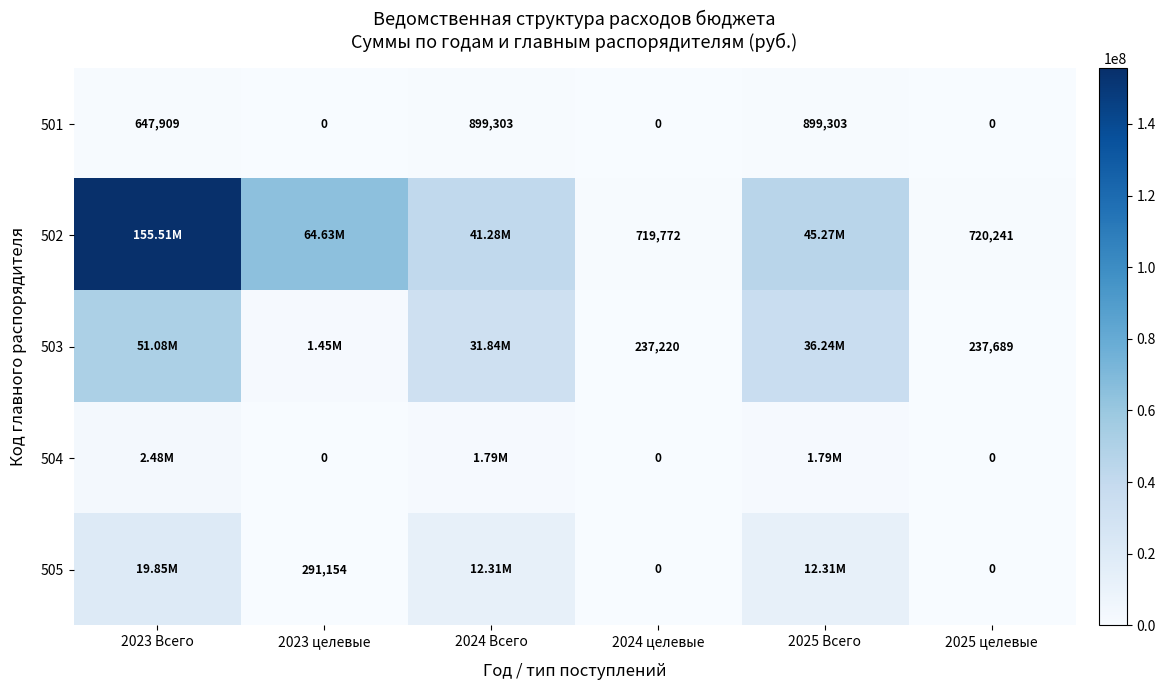

The value of 505 at 2023 Всего is 30112380.9. True or false?

False